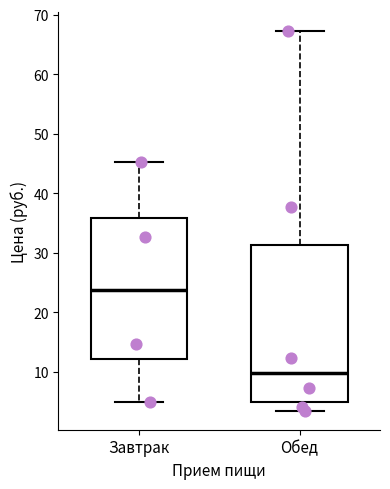

Where does the median line of the box for Завтрак sit on the y-axis? The values are not printed on the chart, so give them approximately, as read against the axis.

24